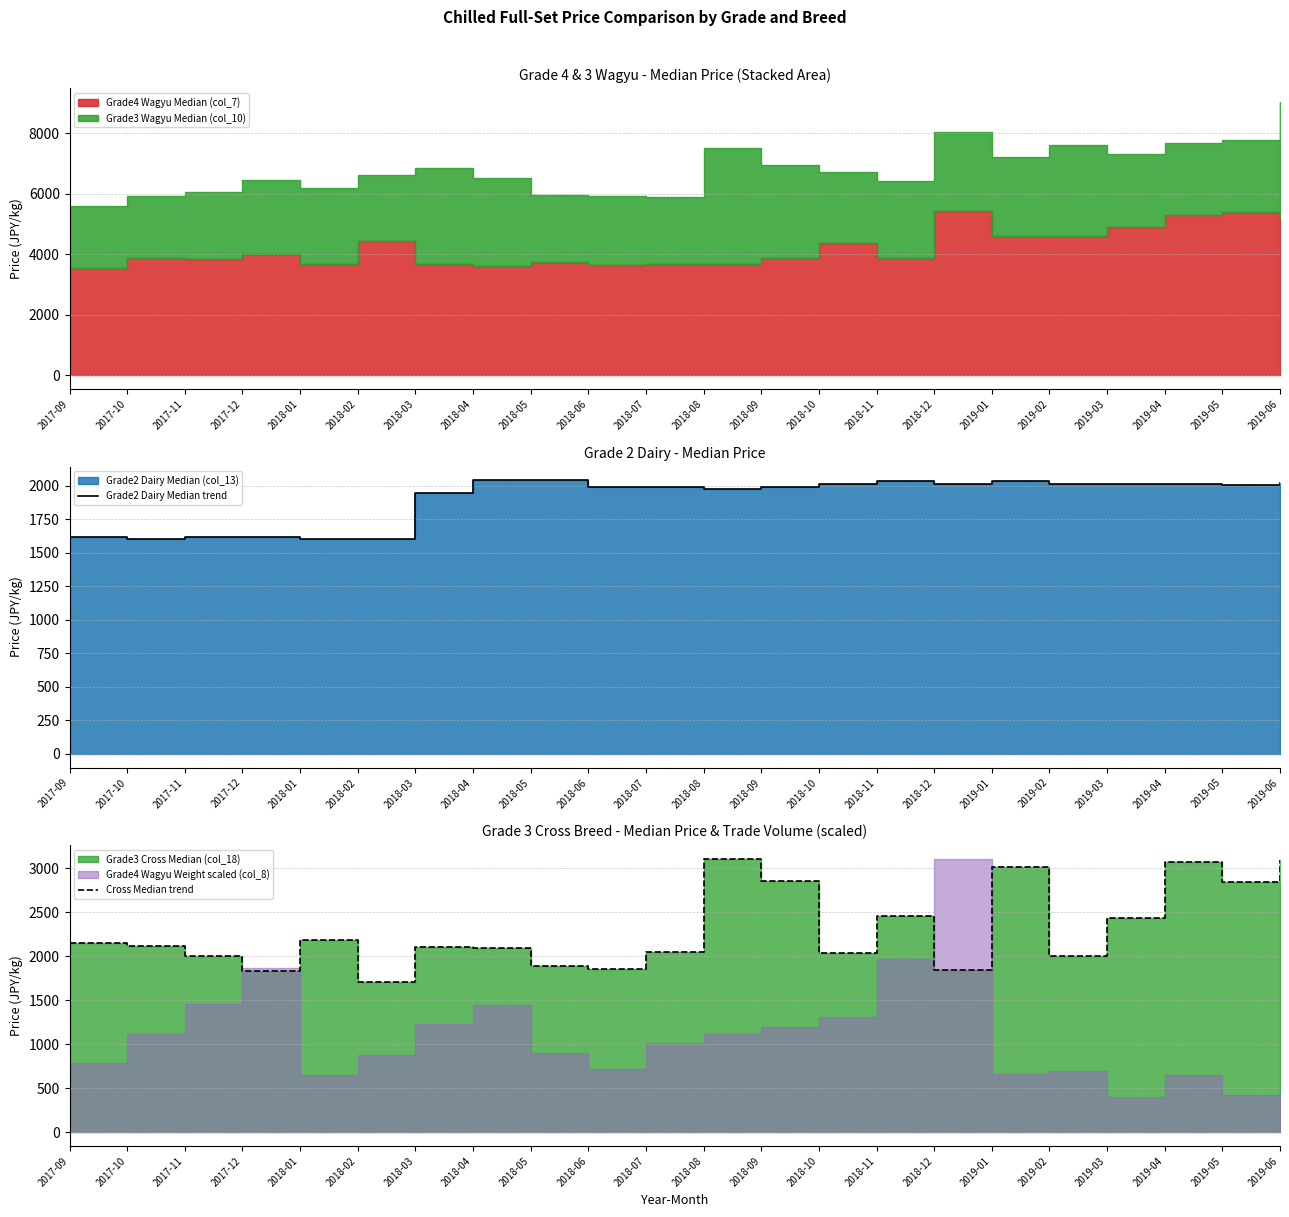

What is the label of the 15th point from the right?

2018-04